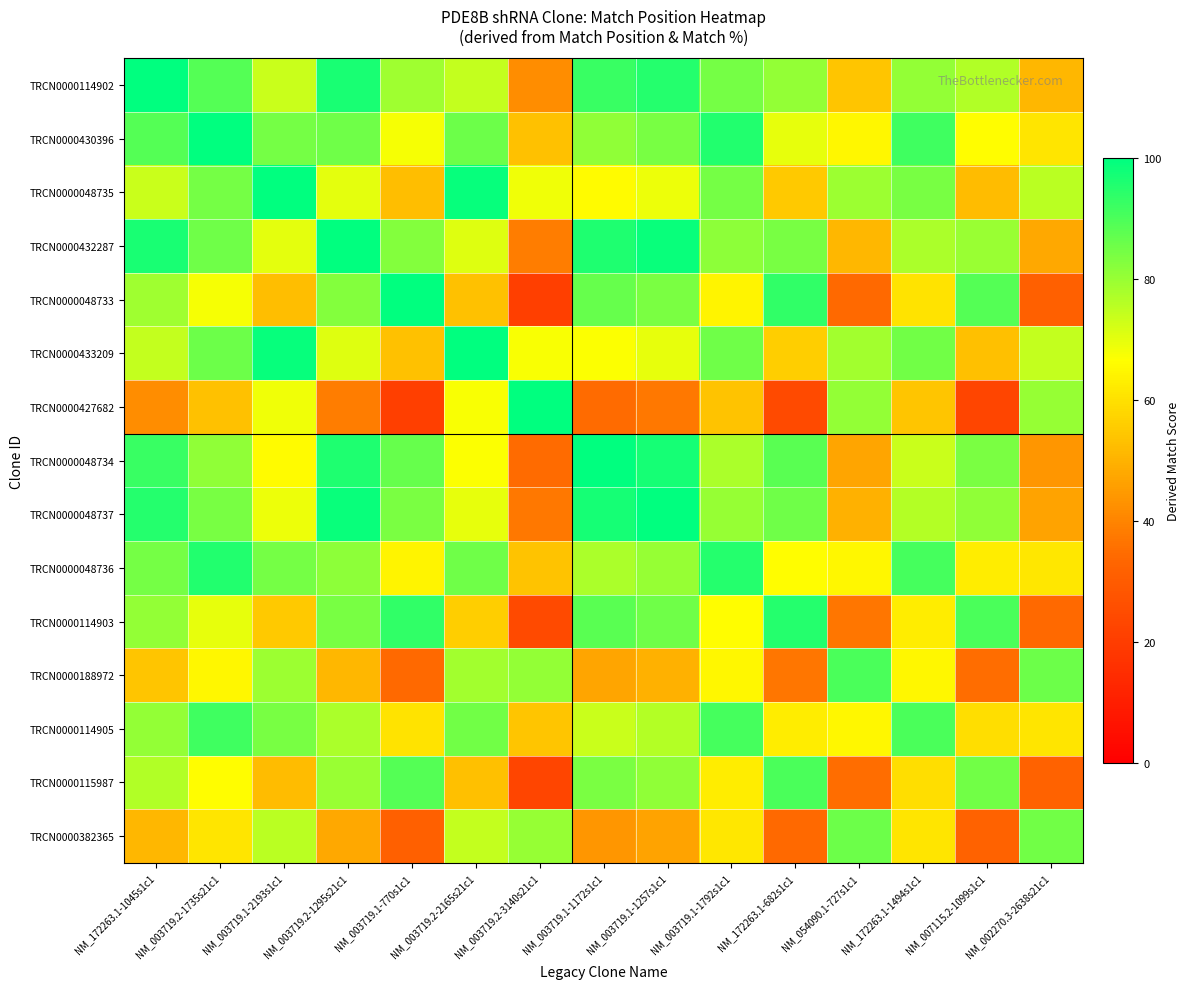

What is the minimum value shown in the chart?

21.0